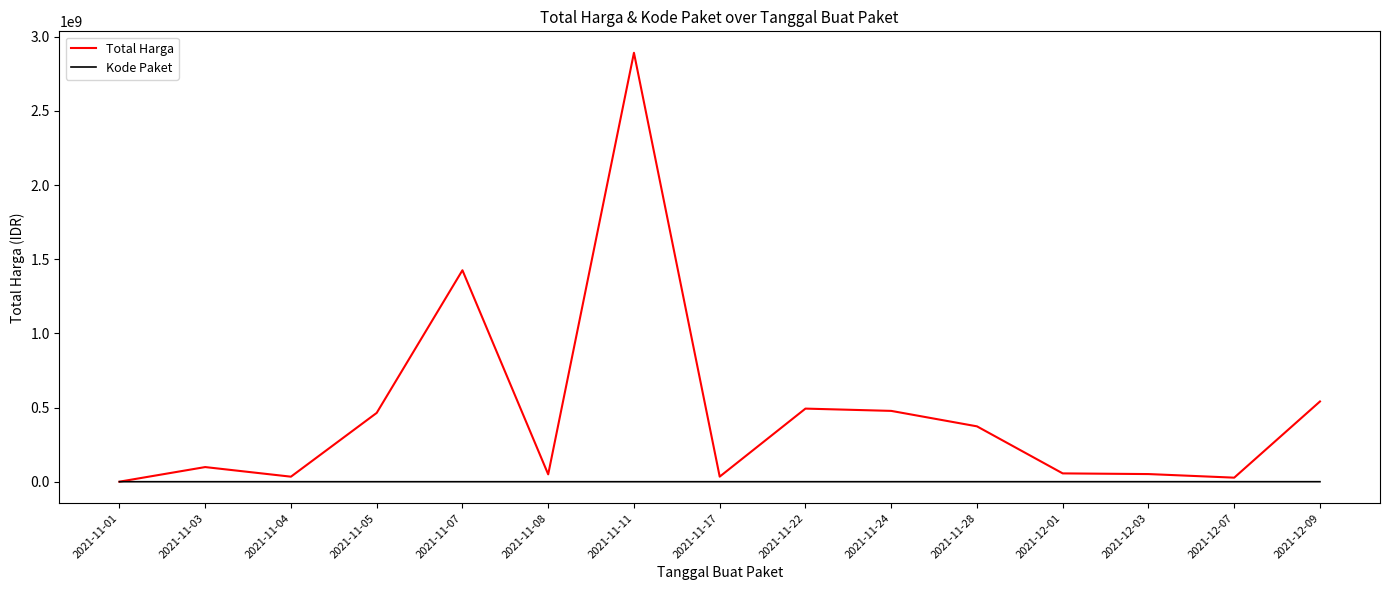

At 2021-11-22, list the series in order from smallest to largest.

Kode Paket, Total Harga